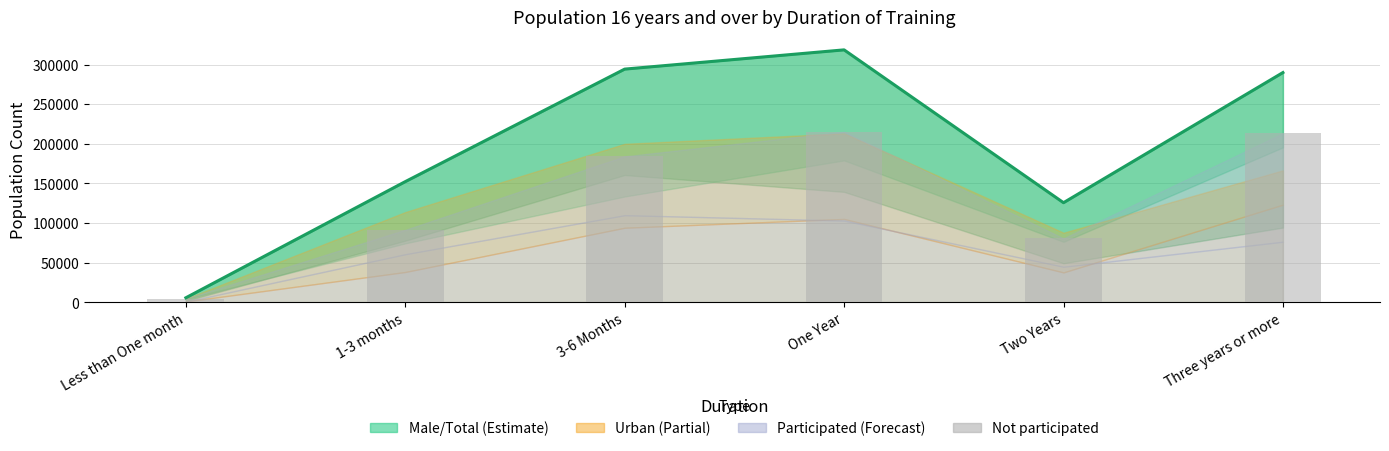

What is the smallest value displayed?

4834